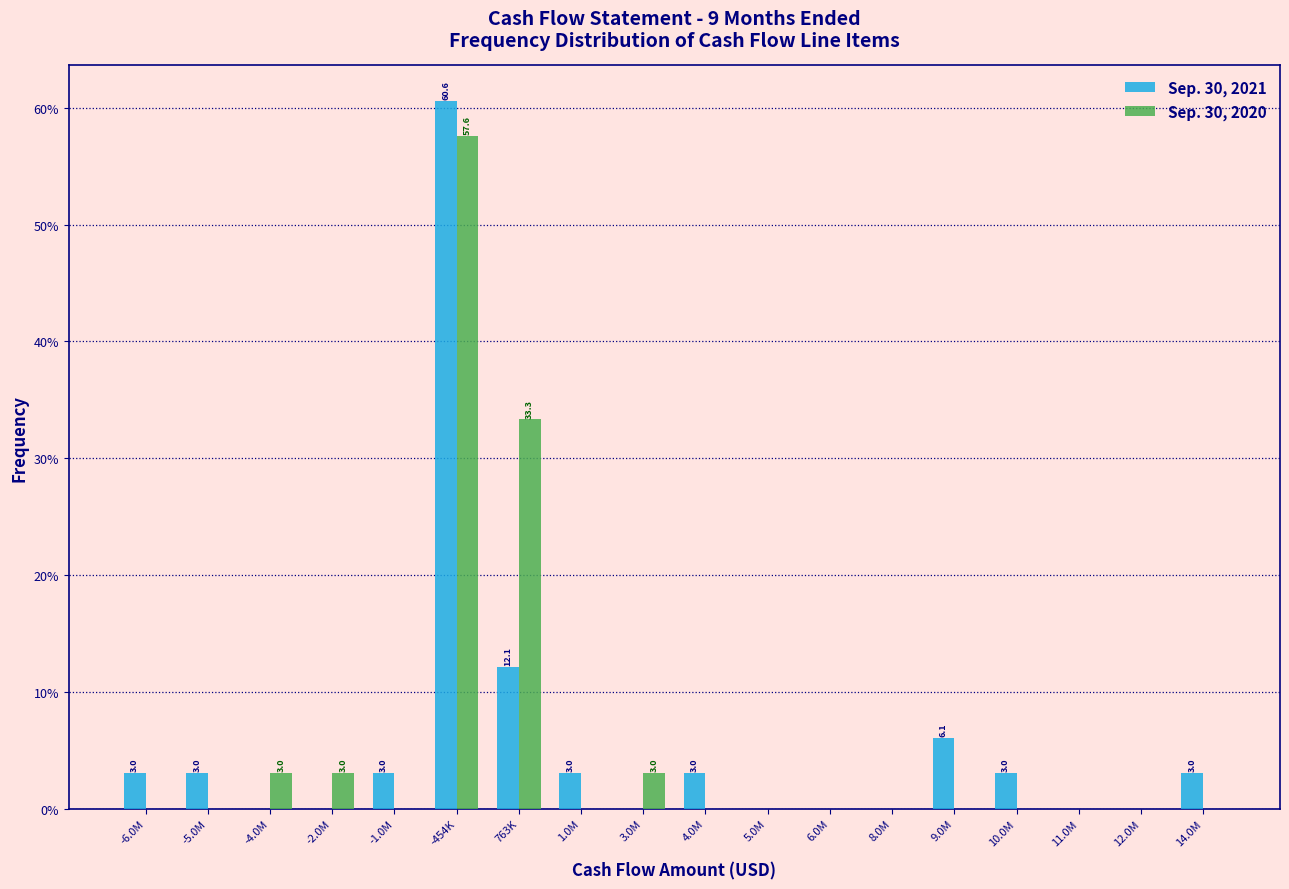

What is the sum of all Sep. 30, 2020 values?

100.0